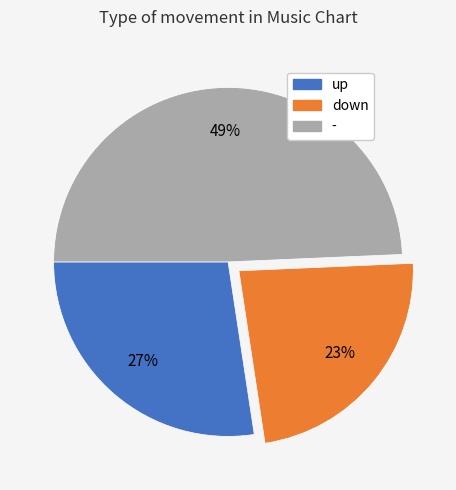

How many segments does this pie chart have?

3